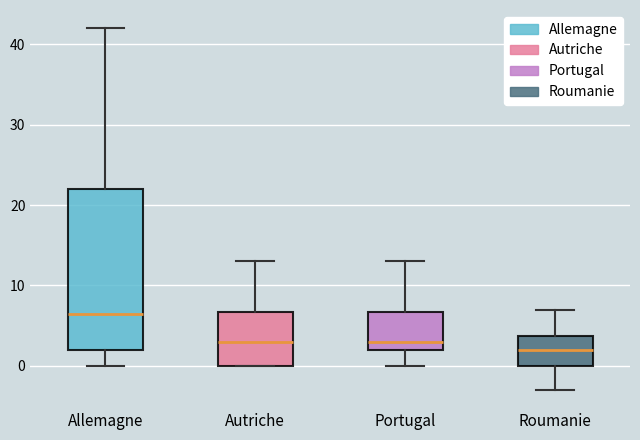

Which box's median line is the highest?

Allemagne